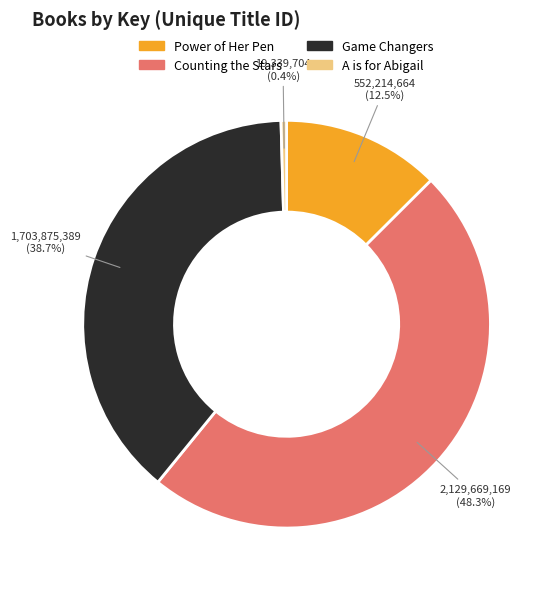

Rank the categories by value from highest to lowest.

Counting the Stars, Game Changers, Power of Her Pen, A is for Abigail